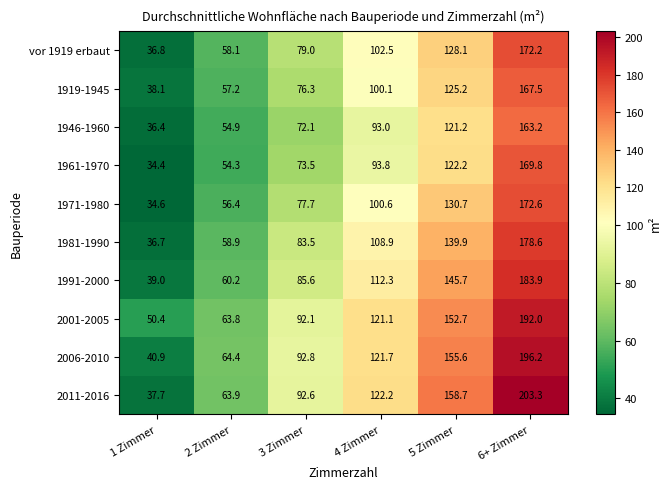

Rank the series at 2 Zimmer from lowest to highest value.

1961-1970, 1946-1960, 1971-1980, 1919-1945, vor 1919 erbaut, 1981-1990, 1991-2000, 2001-2005, 2011-2016, 2006-2010